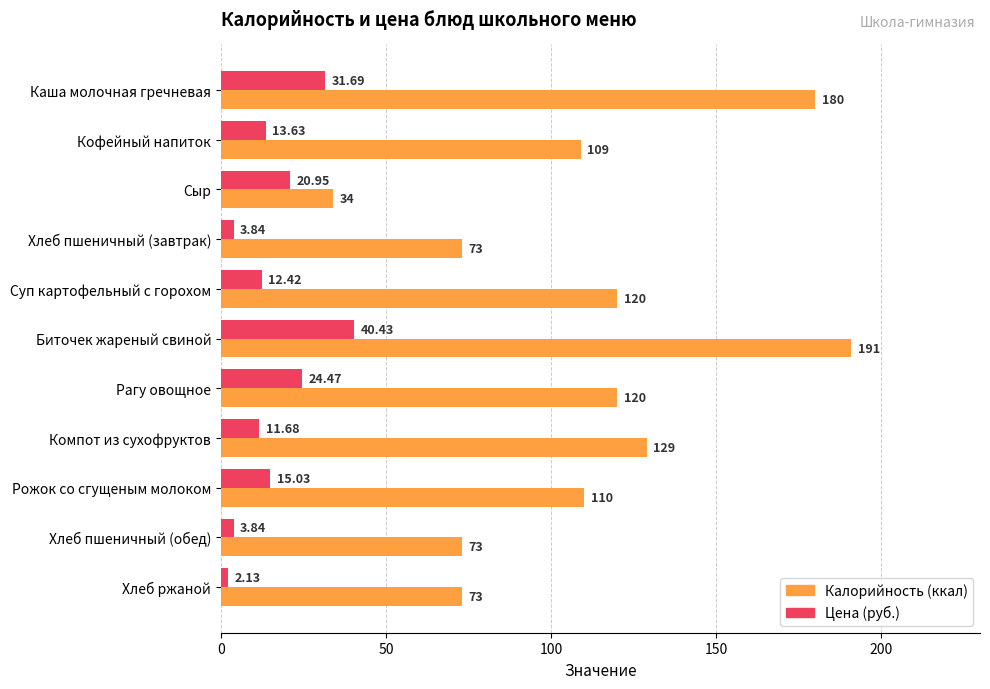

Is the value of Цена (руб.) at Сыр greater than the value of Калорийность (ккал) at Хлеб пшеничный (обед)?

No